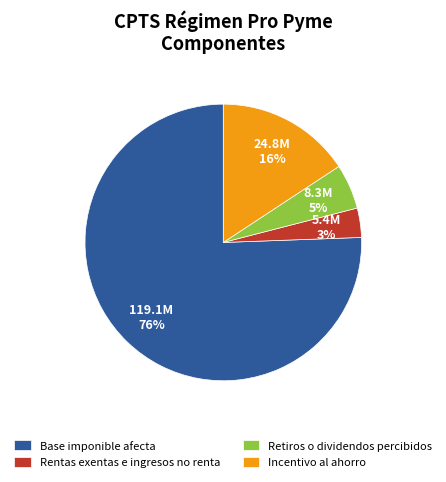

To the nearest percent, what is the combined percentage of Retiros o dividendos percibidos and Base imponible afecta?

81%